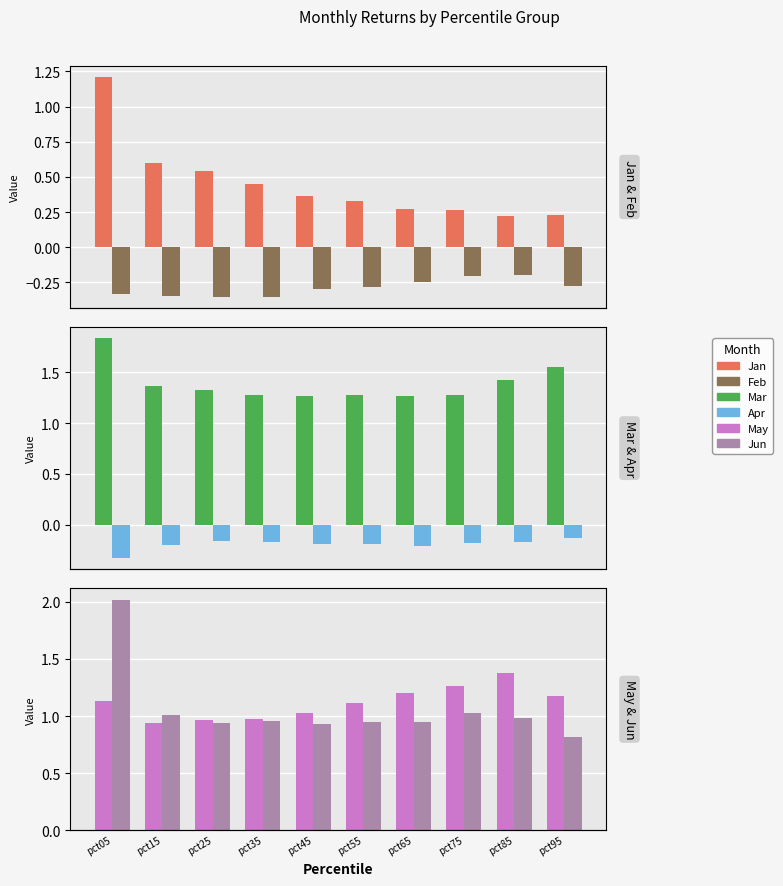

At which category is the sum across all series the highest?

pct05